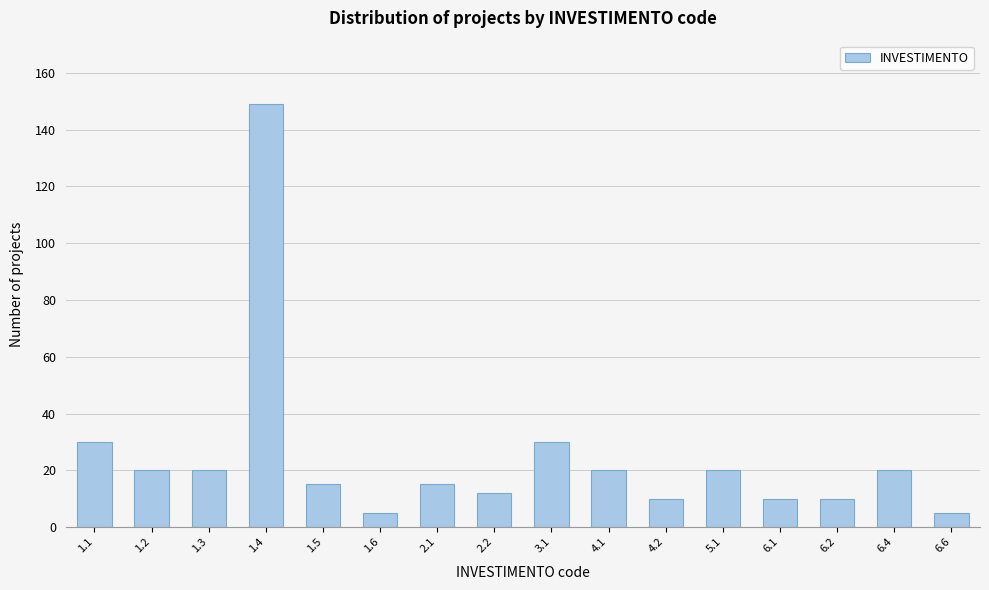

Reading left to right, what are all the values shown in this chart?

30	20	20	149	15	5	15	12	30	20	10	20	10	10	20	5